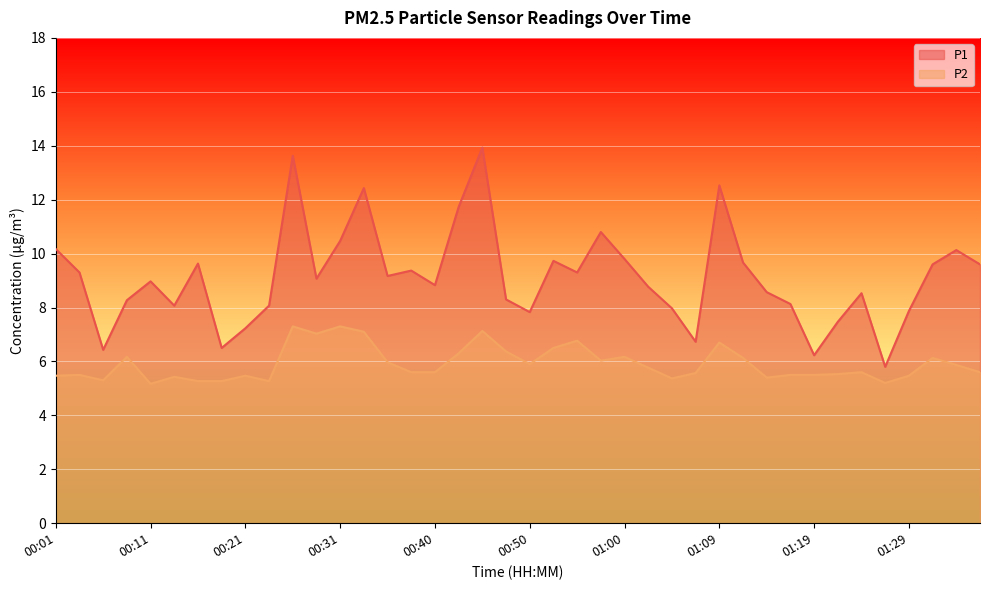

The value of P1 at 00:16 is 9.6. True or false?

True